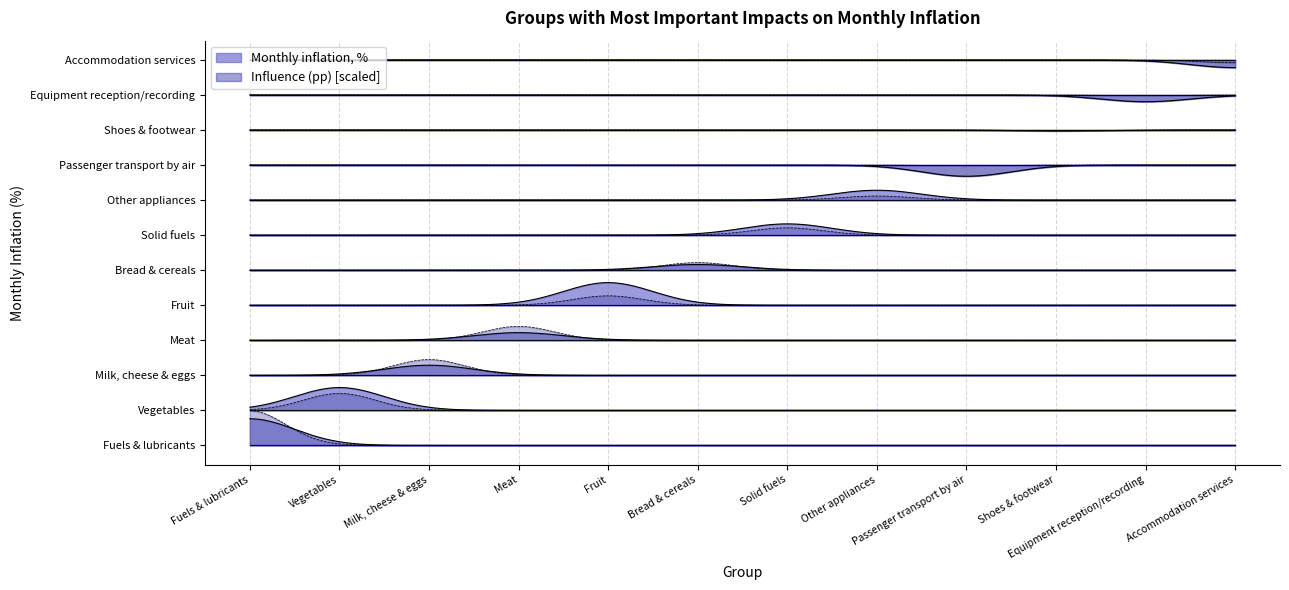

List the series in order of their overall mean, highest first.

Monthly inflation, %, Influence (pp)